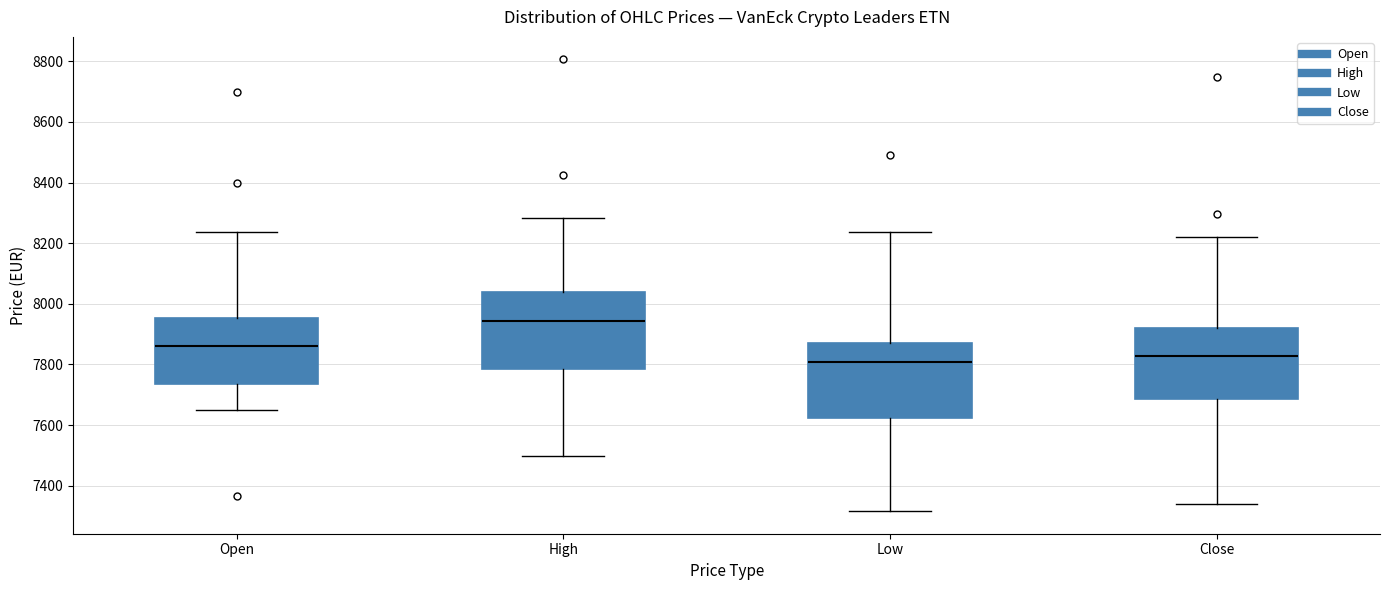

Which box's median line is the highest?

High